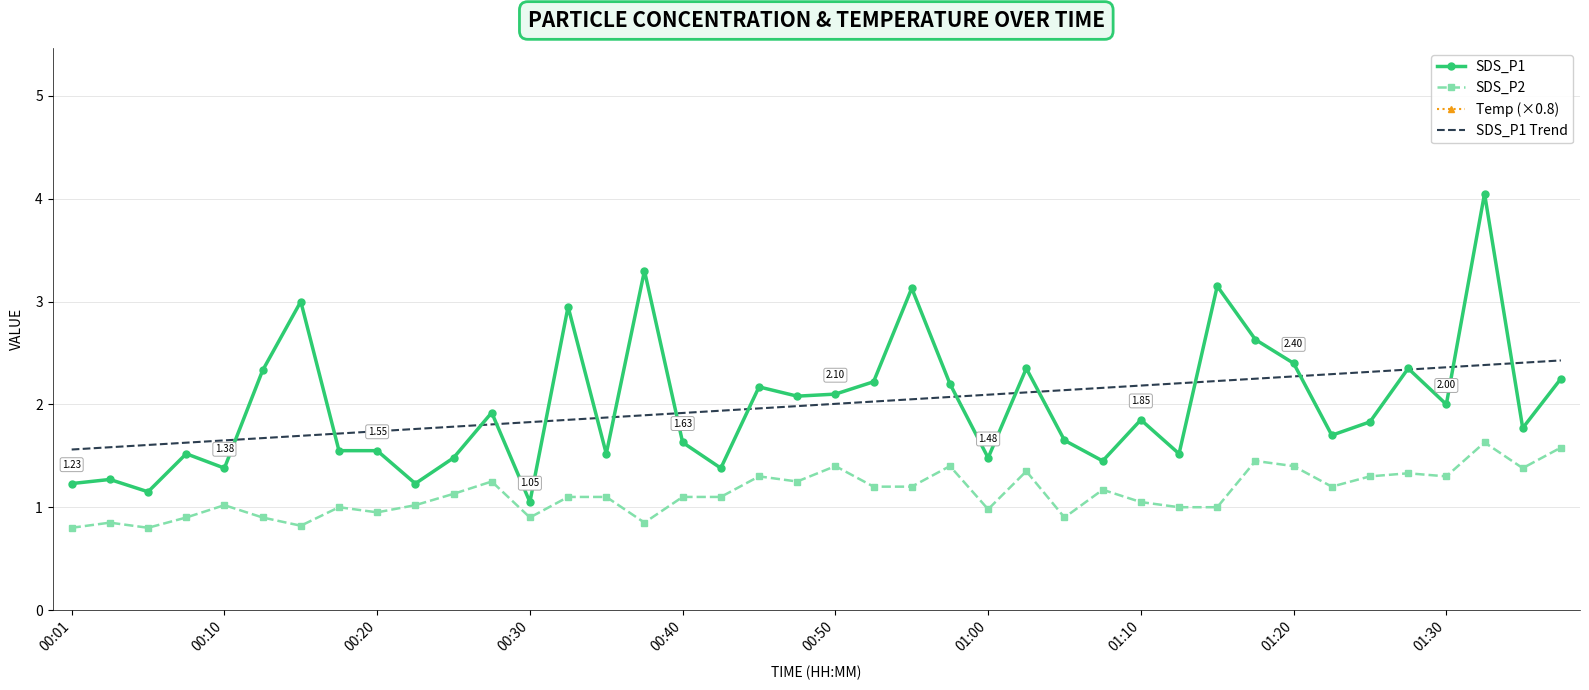

Is this an area chart (filled region under the line)?

No